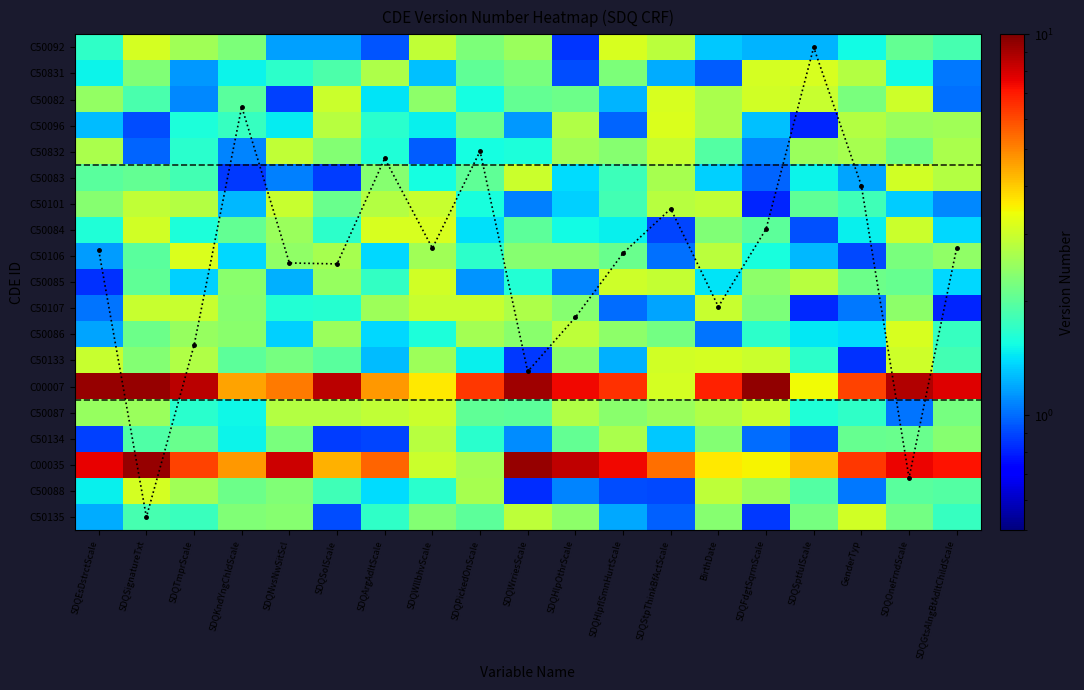

What is the total value across all series at SDQTmprScale?

61.0